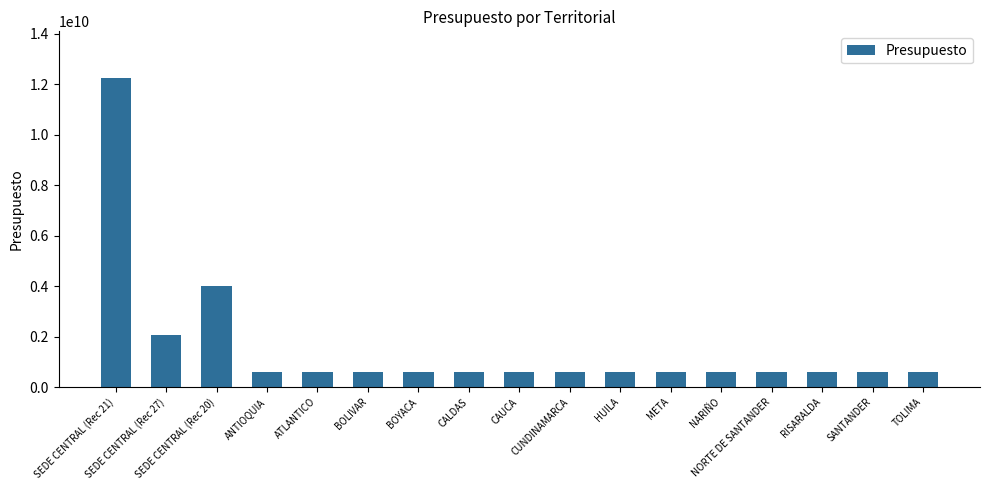

What is the greatest value displayed?

12259926000